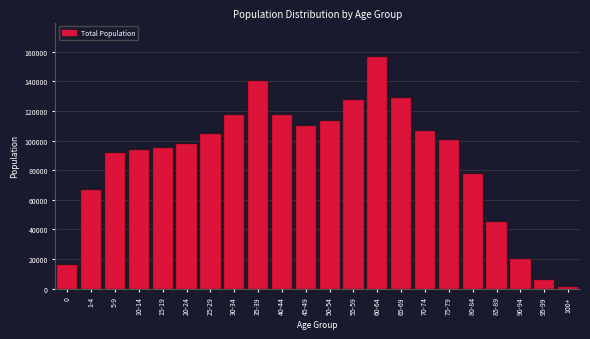

Is it true that the value at 0 is 6997?

False